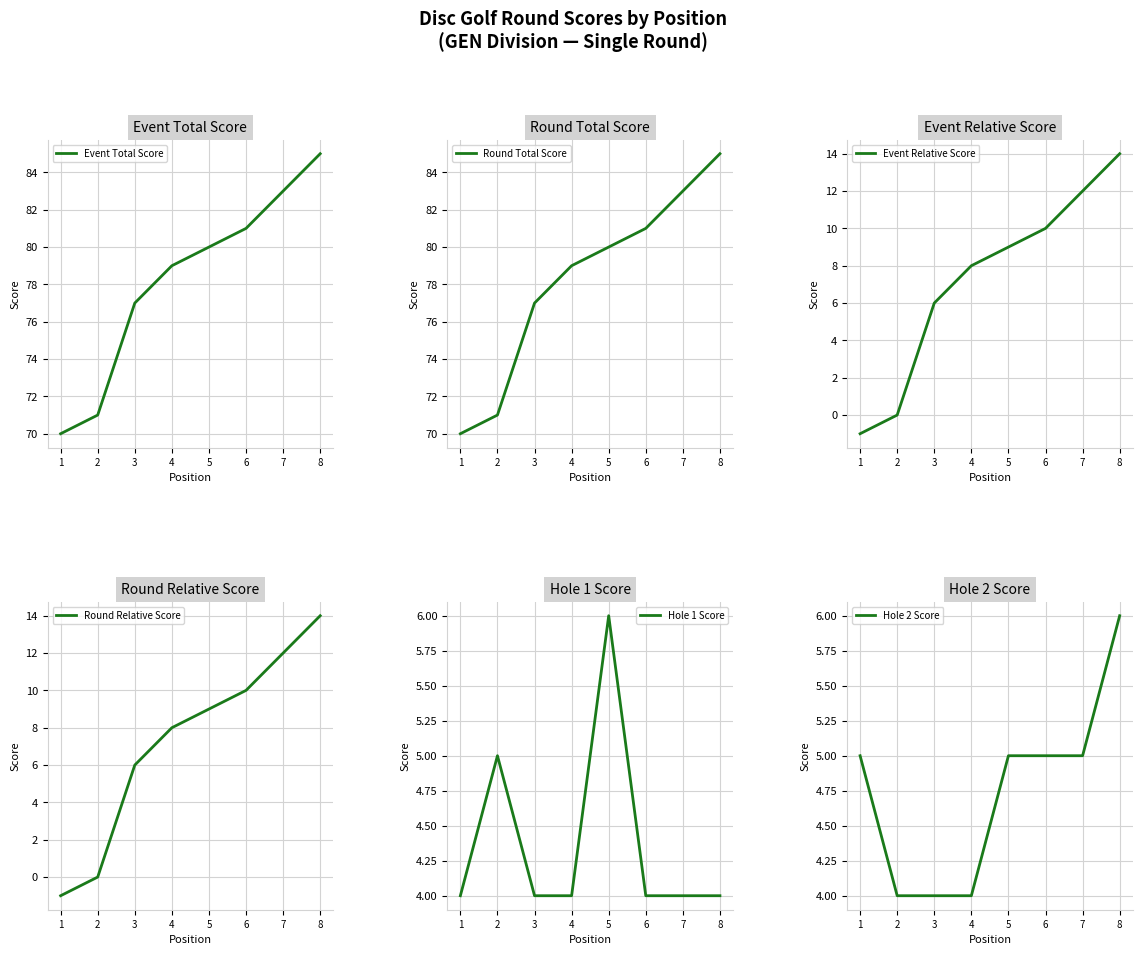

At which label is Hole 1 Score closest to 5?

2